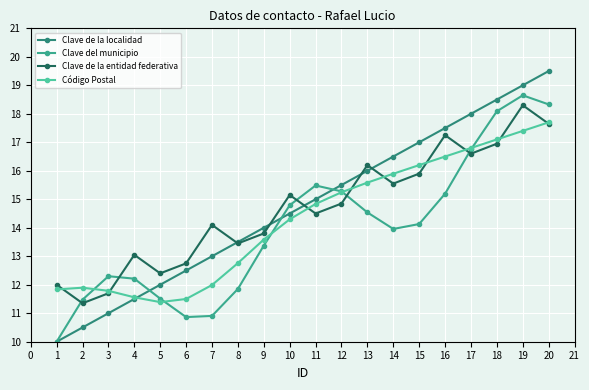

How many categories are shown in the chart?

20